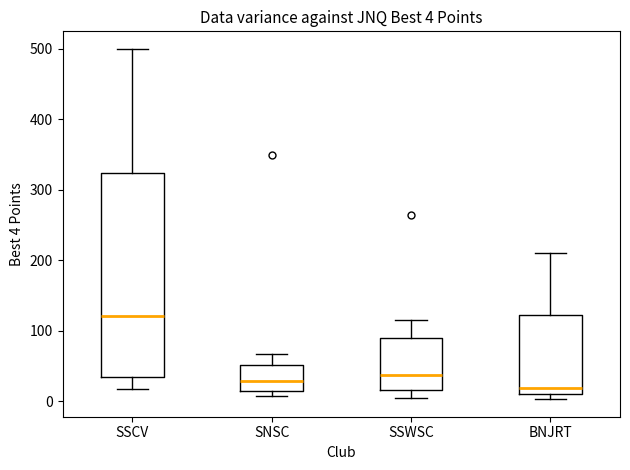

Which box is the tallest, from its lower edge to its upper edge?

SSCV